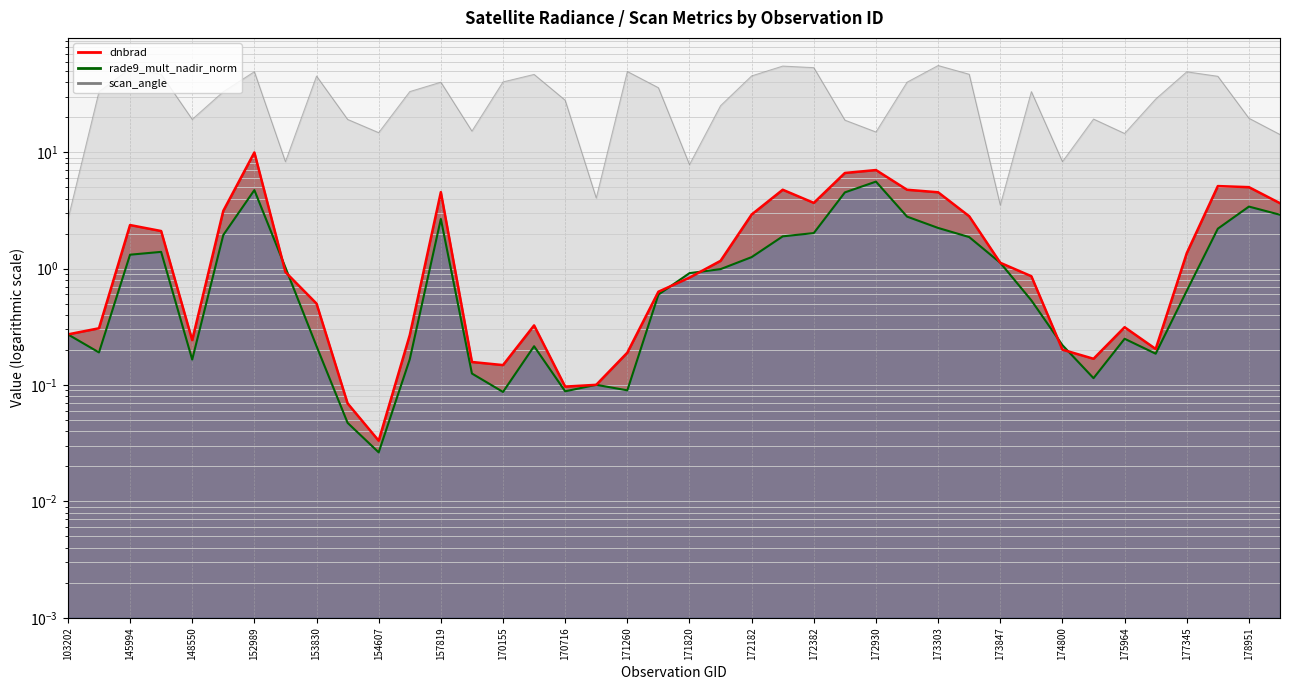

Reading left to right, list all the values displayed in this chart.

dnbrad: 103202=0.3	131476=0.3	145994=2.4	146194=2.1	148550=0.2	152809=3.1	152989=9.9	153478=0.9	153830=0.5	154406=0.1	154607=0.0	155739=0.3	157819=4.5	169981=0.2	170155=0.1	170531=0.3	170716=0.1	170898=0.1	171260=0.2	171638=0.6	171820=0.8	171998=1.2	172182=2.9	172368=4.8	172382=3.7	172748=6.6	172930=7.0	173110=4.8	173303=4.5	173482=2.8	173847=1.1	174033=0.9	174800=0.2	175772=0.2	175964=0.3	176748=0.2	177345=1.4	178347=5.1	178951=5.0	179148=3.6
scan_angle: 103202=2.6	131476=33.1	145994=52.4	146194=46.7	148550=19.2	152809=33.1	152989=49.1	153478=8.3	153830=45.1	154406=19.1	154607=14.7	155739=33.2	157819=39.9	169981=15.2	170155=40.1	170531=46.6	170716=28.0	170898=4.0	171260=49.4	171638=35.8	171820=7.8	171998=25.1	172182=45.2	172368=54.9	172382=53.2	172748=18.9	172930=14.9	173110=39.9	173303=55.5	173482=46.7	173847=3.5	174033=33.2	174800=8.3	175772=19.3	175964=14.5	176748=28.6	177345=49.0	178347=44.9	178951=19.6	179148=14.2
rade9_mult_nadir_norm: 103202=0.3	131476=0.2	145994=1.3	146194=1.4	148550=0.2	152809=1.9	152989=4.7	153478=1.0	153830=0.2	154406=0.0	154607=0.0	155739=0.2	157819=2.7	169981=0.1	170155=0.1	170531=0.2	170716=0.1	170898=0.1	171260=0.1	171638=0.6	171820=0.9	171998=1.0	172182=1.3	172368=1.9	172382=2.0	172748=4.5	172930=5.6	173110=2.8	173303=2.2	173482=1.9	173847=1.1	174033=0.5	174800=0.2	175772=0.1	175964=0.2	176748=0.2	177345=0.6	178347=2.2	178951=3.4	179148=2.9